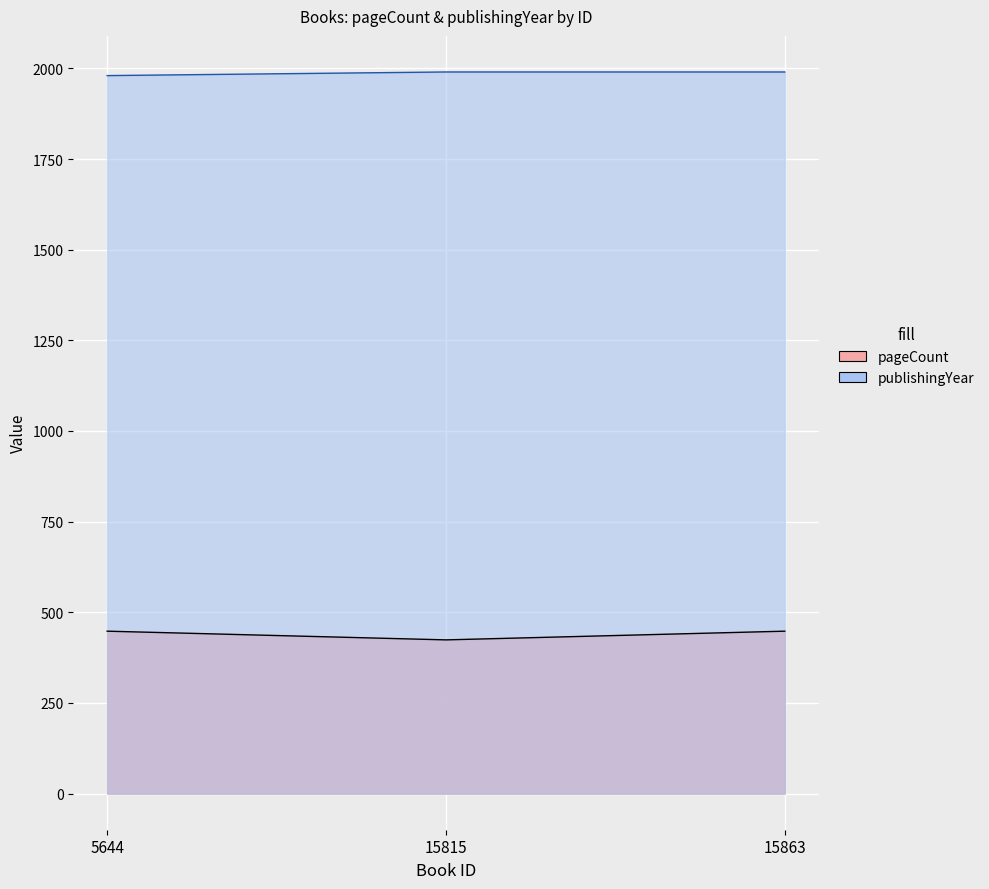

What is the average value of the pageCount series?

440